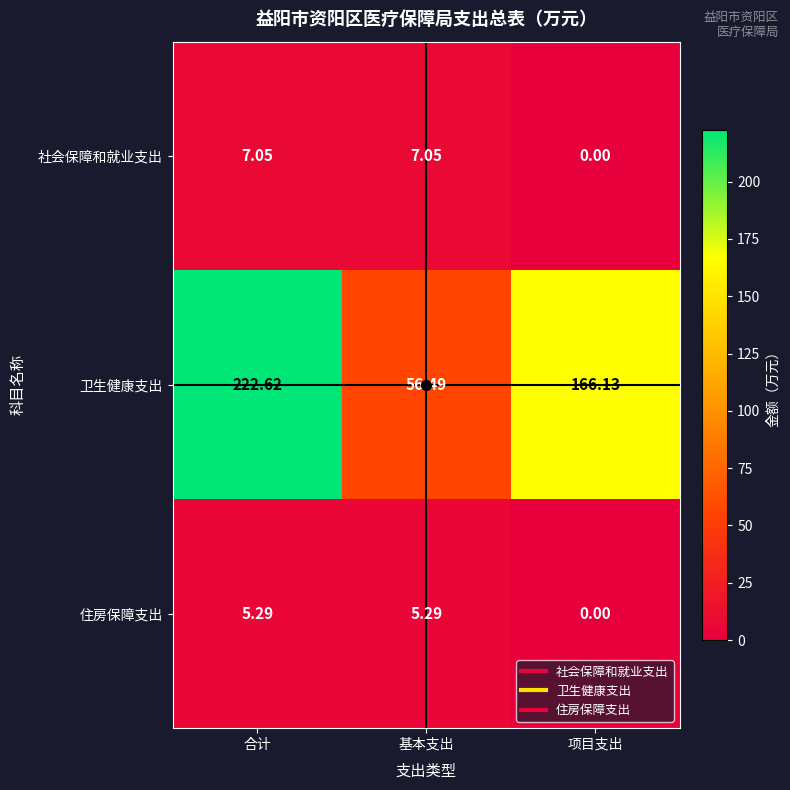

Rank the series at 基本支出 from highest to lowest value.

卫生健康支出, 社会保障和就业支出, 住房保障支出